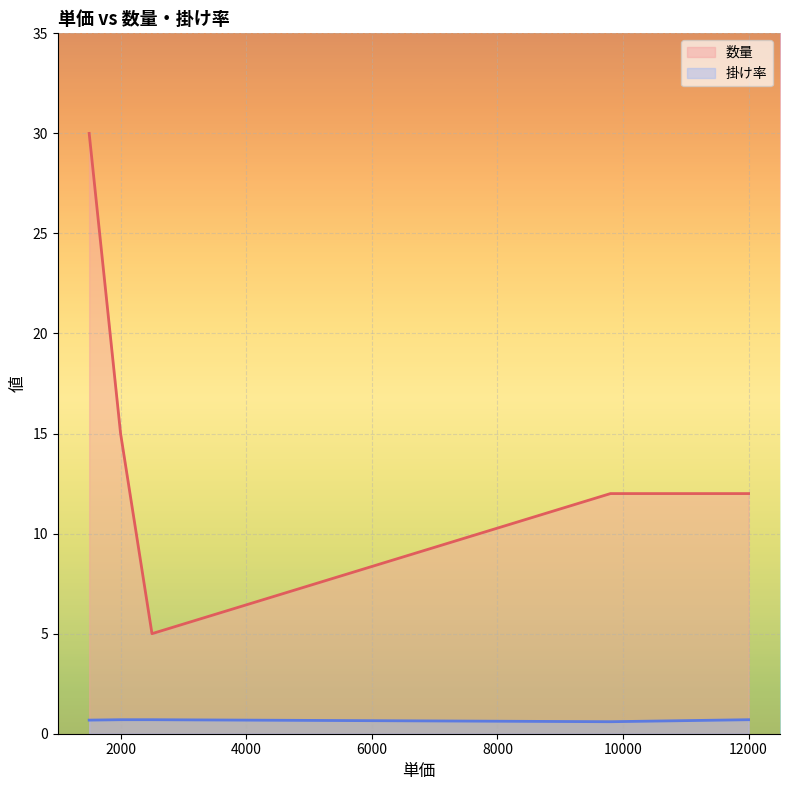

What is the greatest value displayed?

30.0